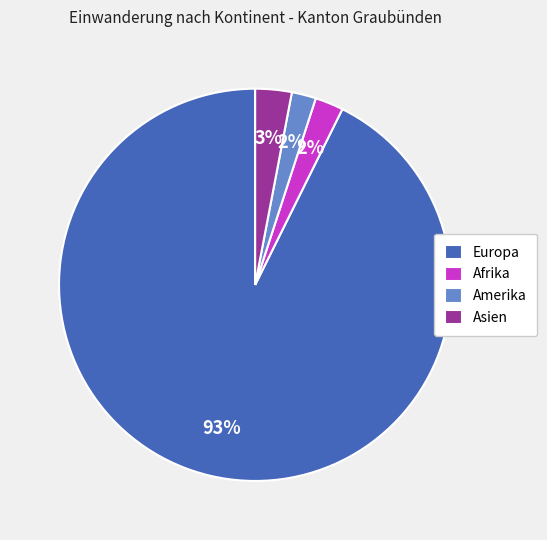

True or false: Europa accounts for 93% of the total.

True